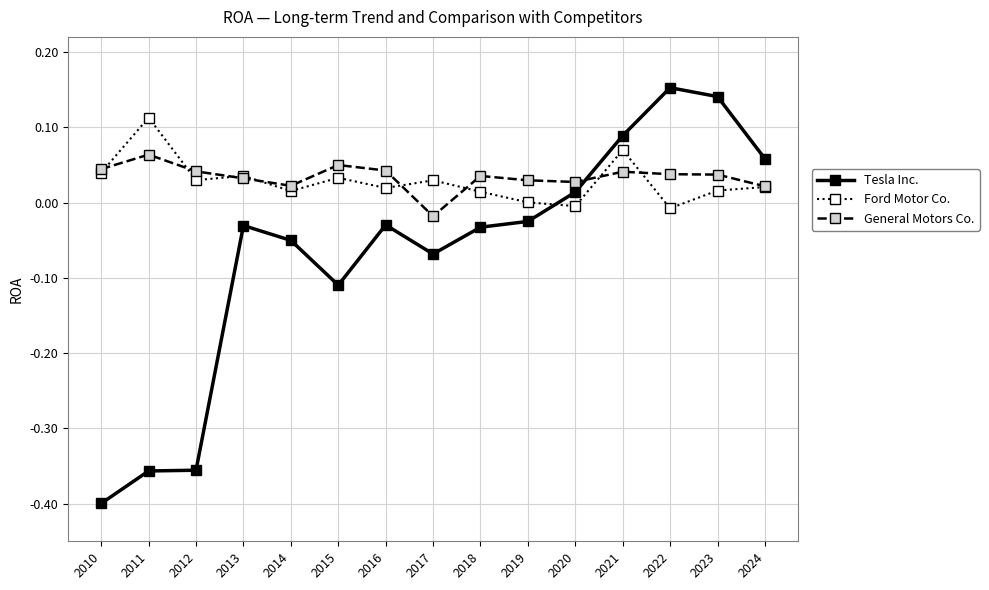

At which category does General Motors Co. reach its first local peak?

2011